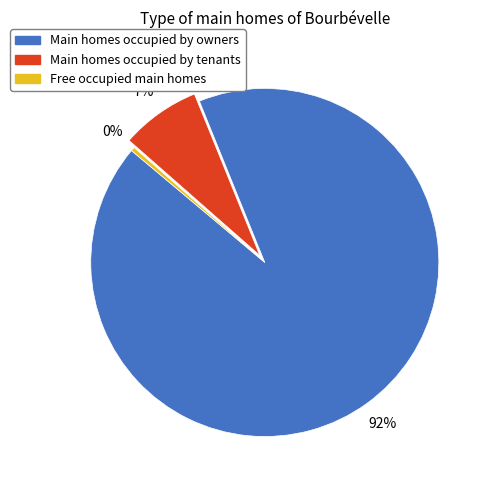

To the nearest percent, what is the average slice percentage?

33%